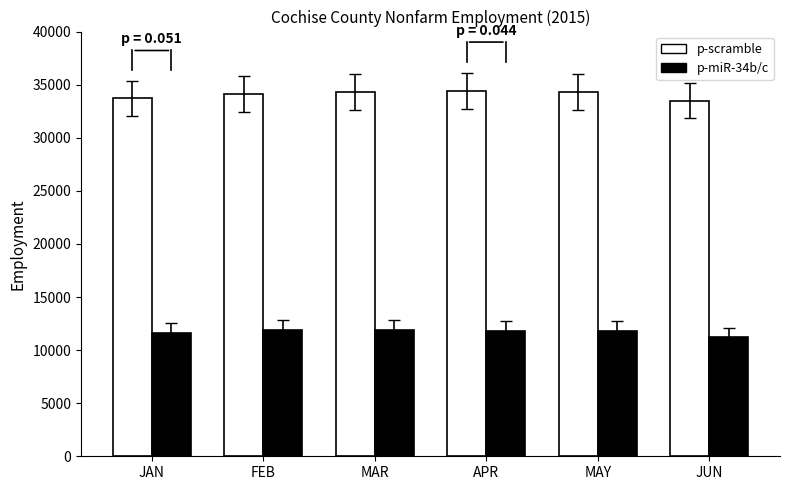

How many bars are there in total?

12